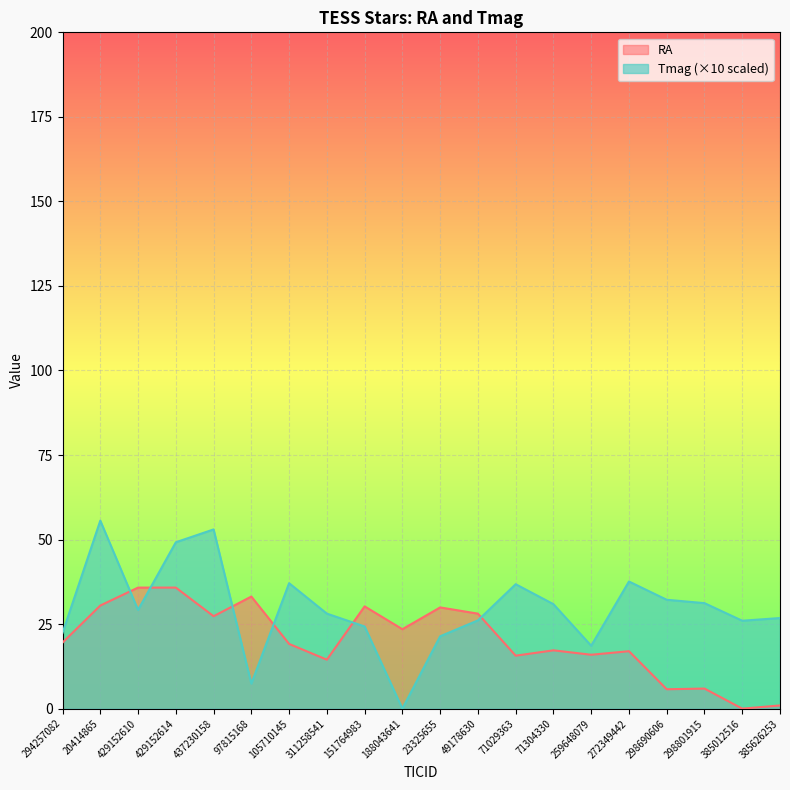

Rank the series by their average value, from lowest to highest.

RA, Tmag (×10 scaled)